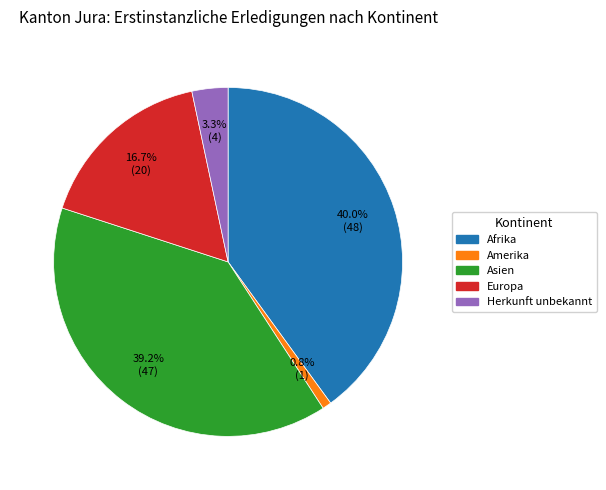

Is Herkunft unbekannt the majority of the pie?

No